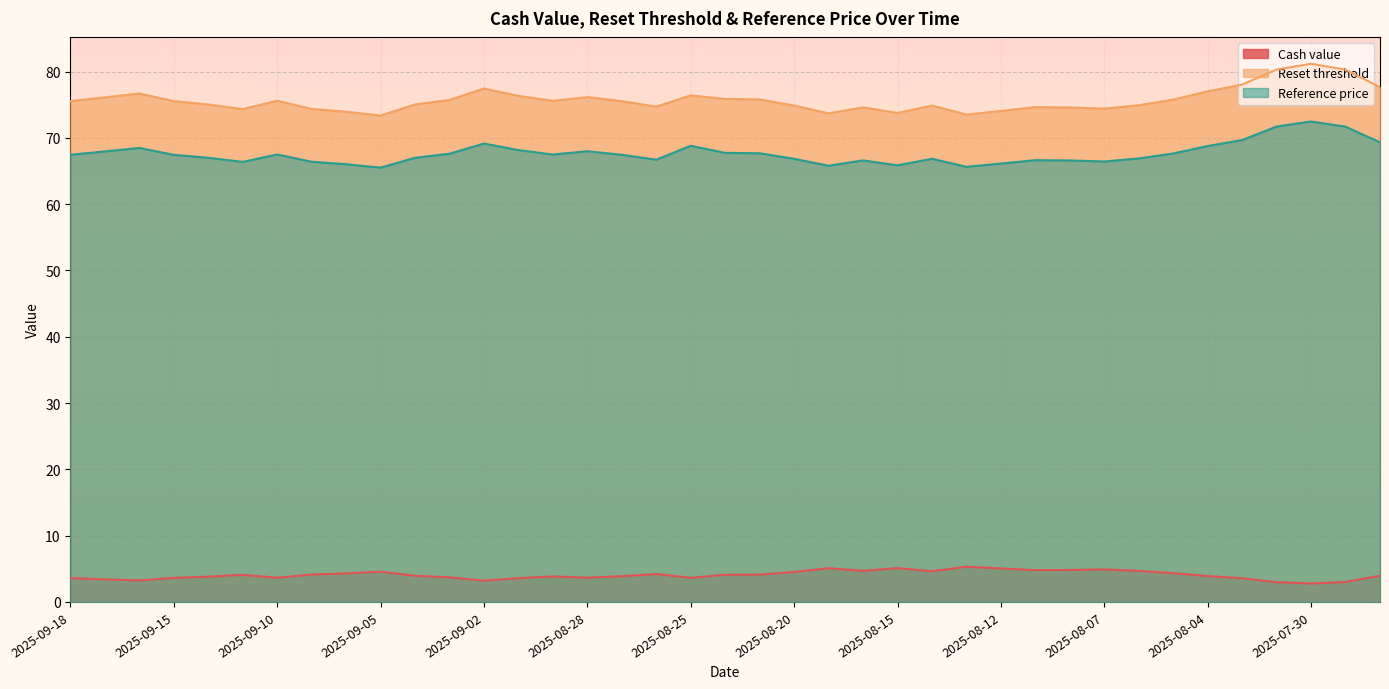

True or false: Cash value and Reset threshold intersect in this chart.

False